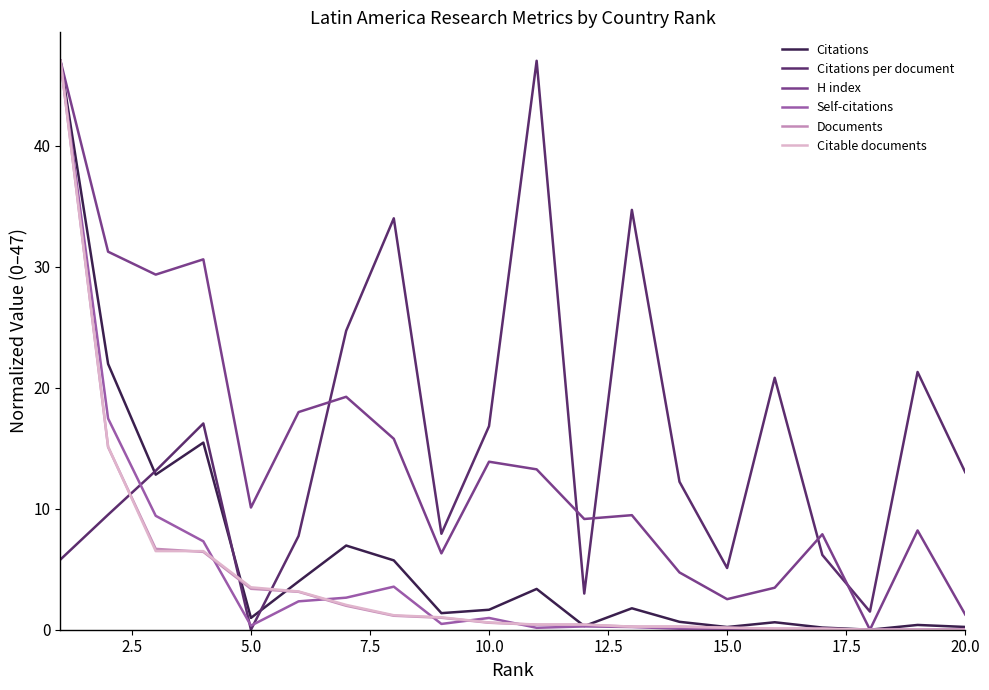

After their last crossing, which series has the higher values: Citations per document or Self-citations?

Citations per document